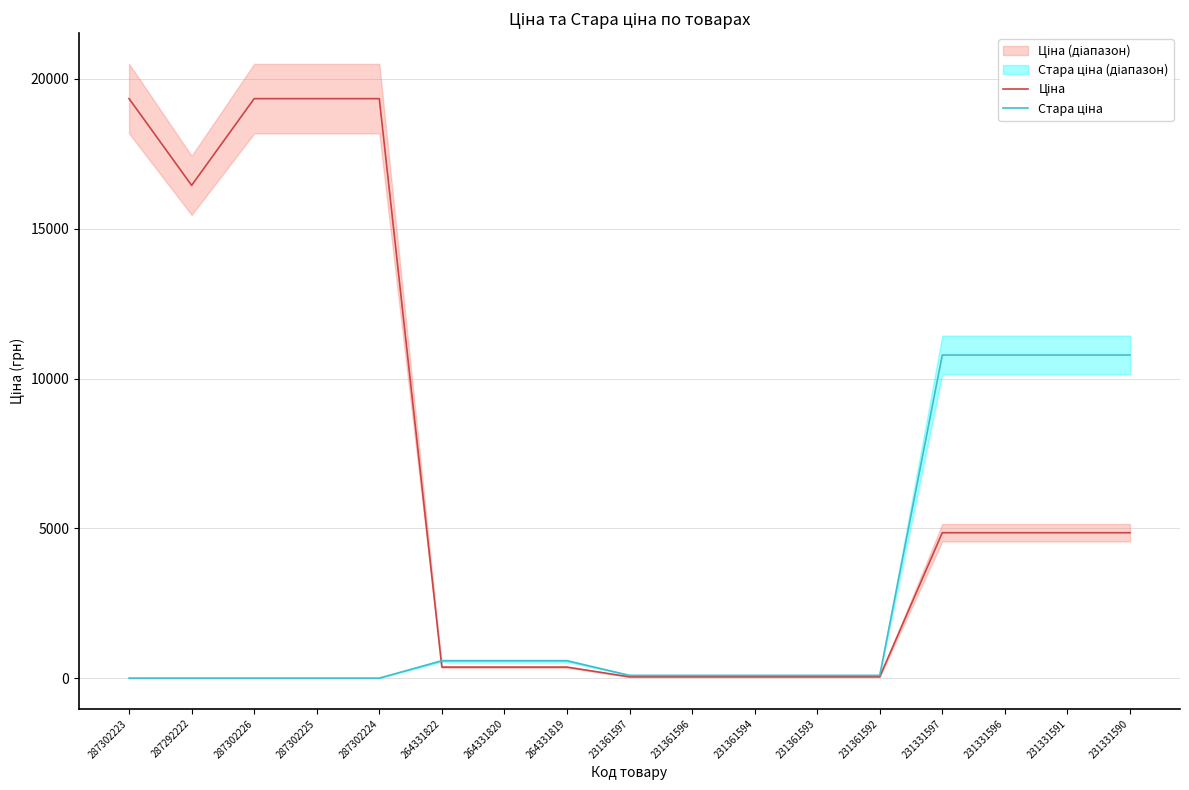

What is the value of the Стара ціна point at the 15th from the left?

10785.0